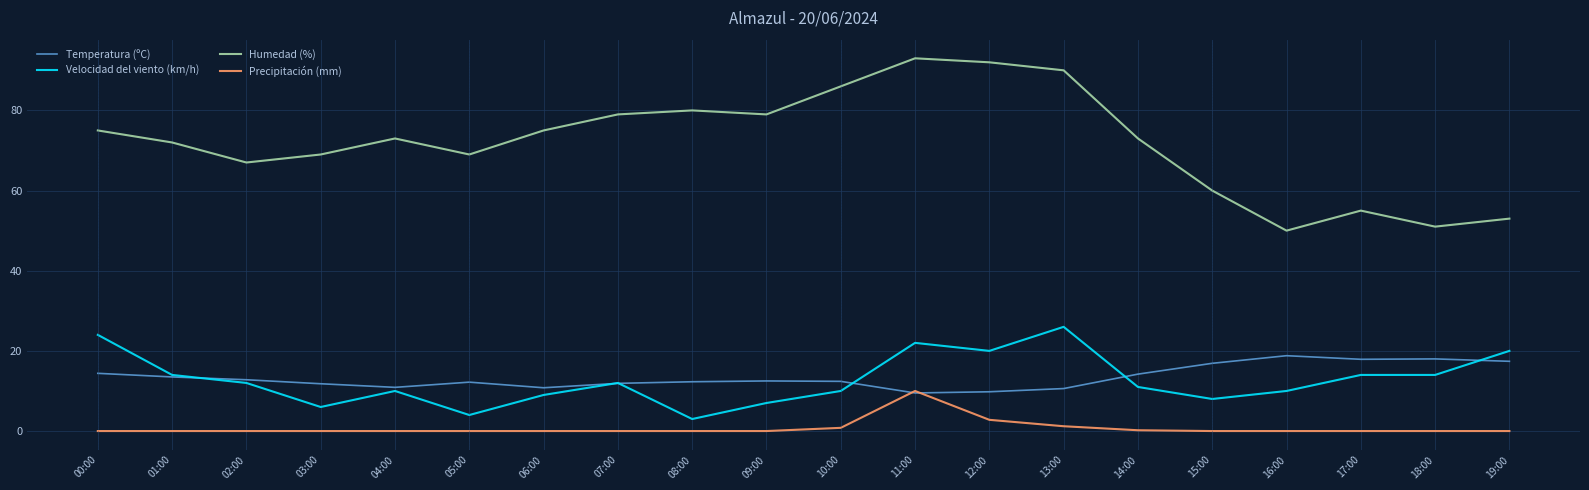

List the series in order of their peak value, lowest first.

Precipitación (mm), Temperatura (ºC), Velocidad del viento (km/h), Humedad (%)